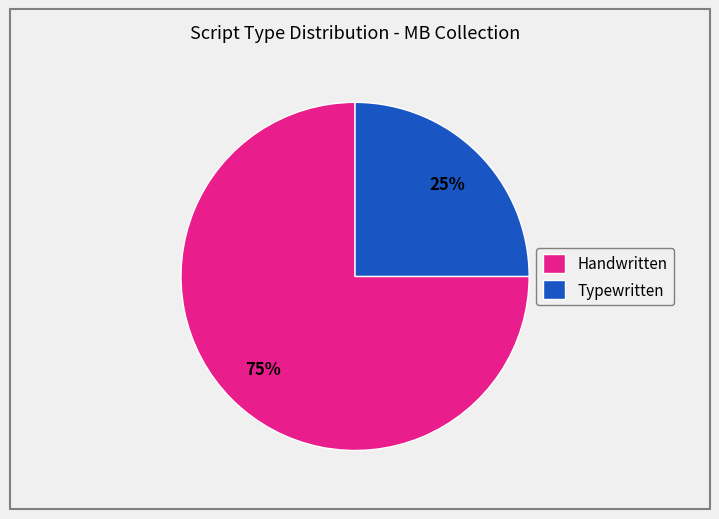

Do Typewritten and Handwritten together represent more than half of the pie?

Yes